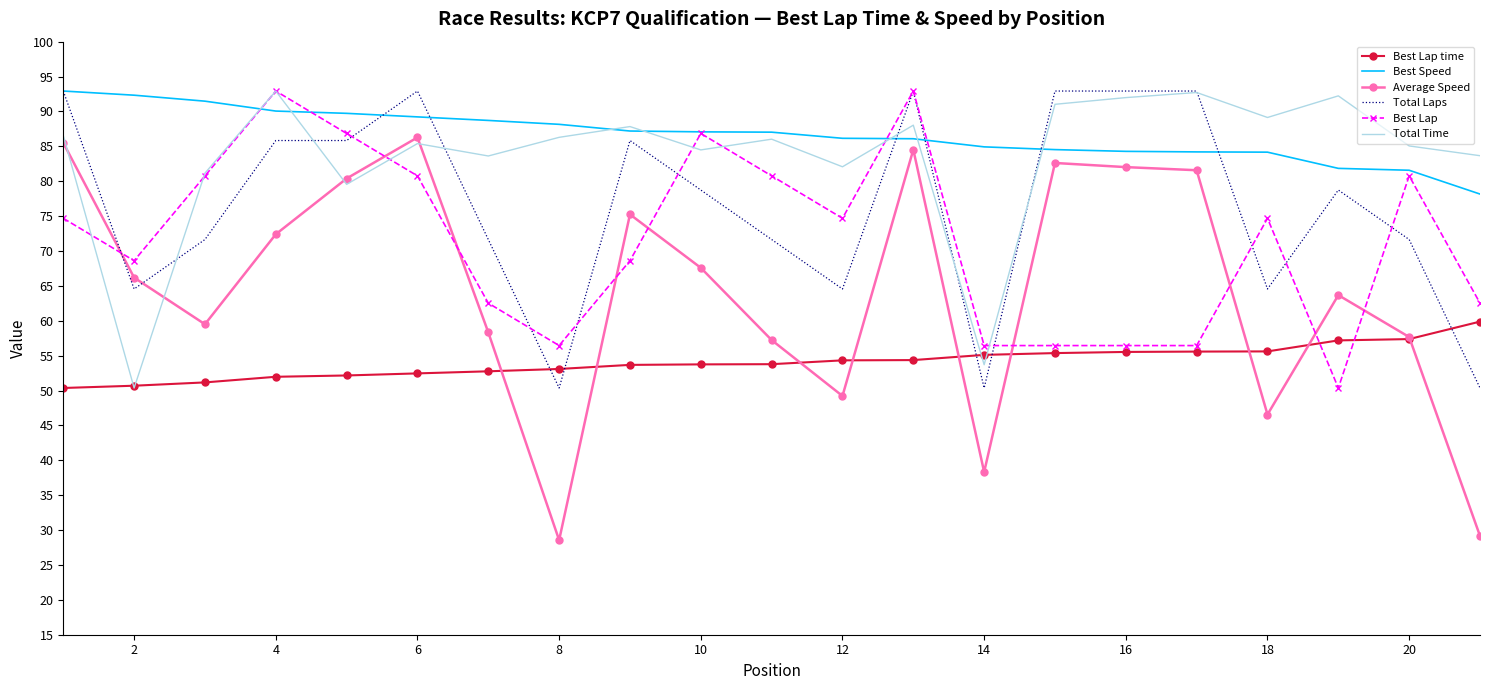

What is the greatest value displayed?

92.9